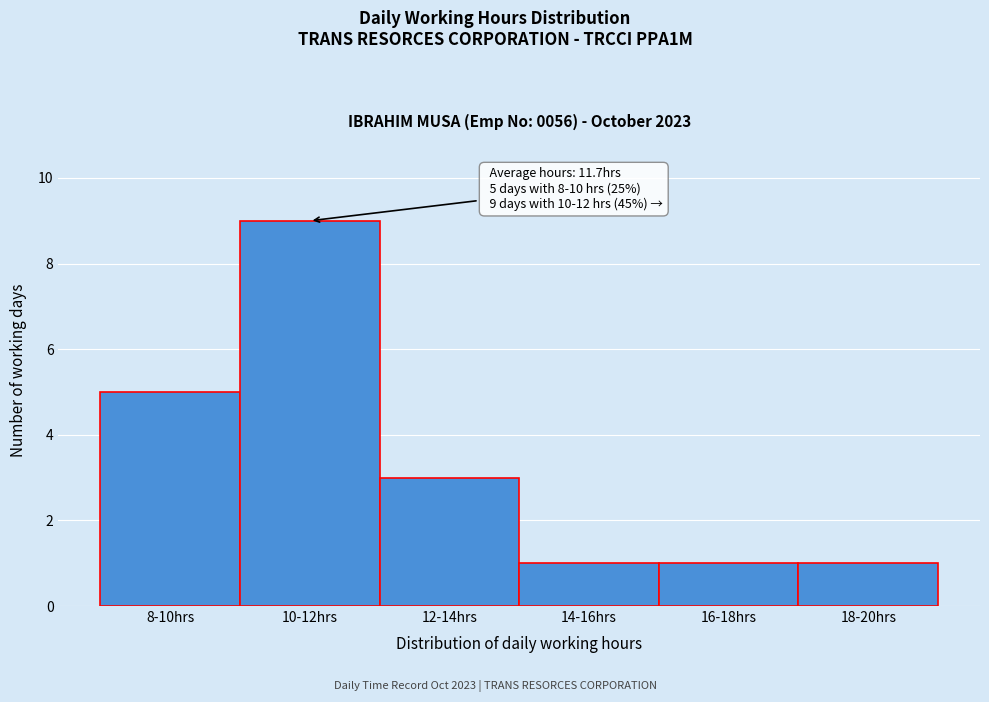

Reading left to right, extract all data points from this chart.

5	9	3	1	1	1